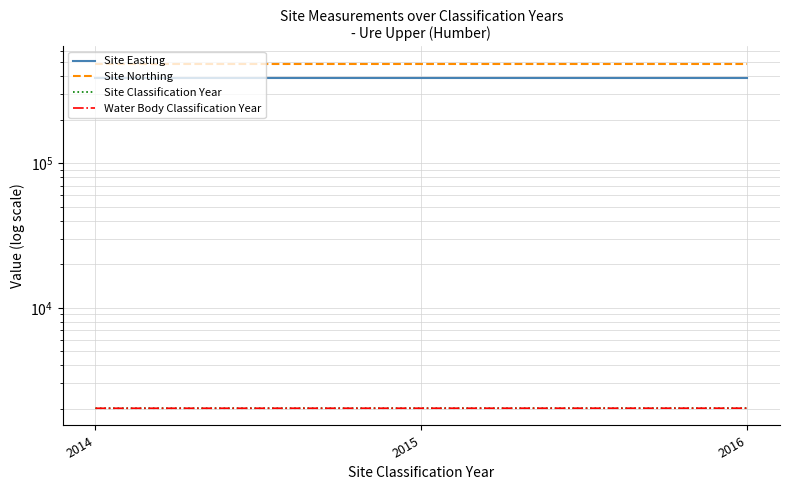

What is the difference between the highest and lowest values at 2016?

488519